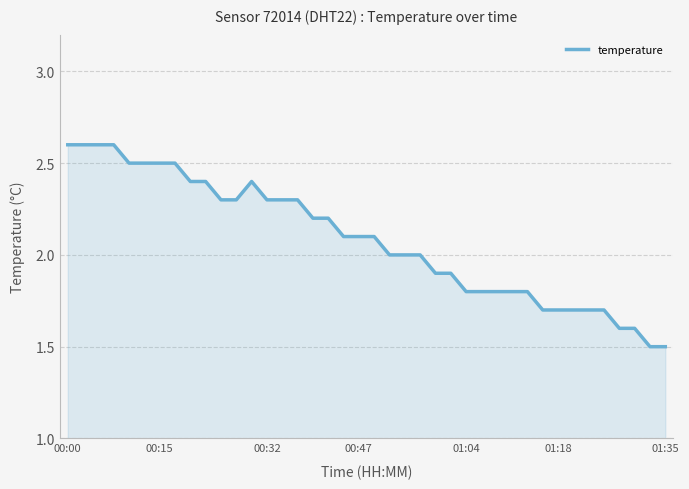

Reading left to right, transcribe all the data shown in this chart.

2.6	2.6	2.6	2.6	2.5	2.5	2.5	2.5	2.4	2.4	2.3	2.3	2.4	2.3	2.3	2.3	2.2	2.2	2.1	2.1	2.1	2.0	2.0	2.0	1.9	1.9	1.8	1.8	1.8	1.8	1.8	1.7	1.7	1.7	1.7	1.7	1.6	1.6	1.5	1.5